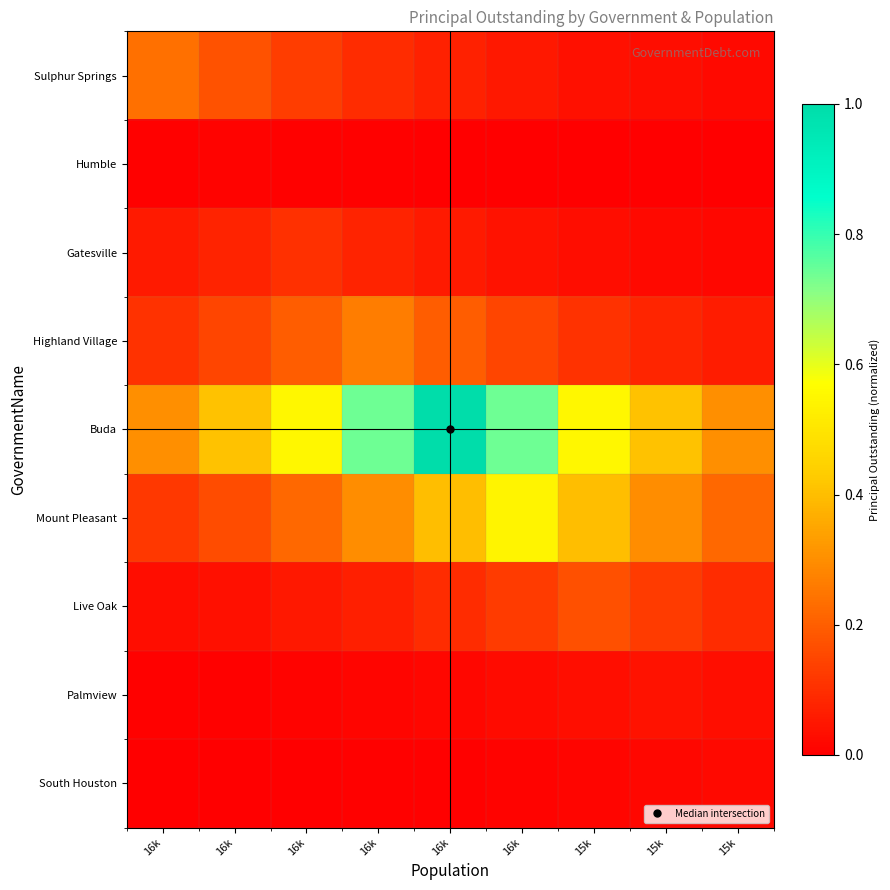

At which category does the chart reach its minimum across all series?

15k